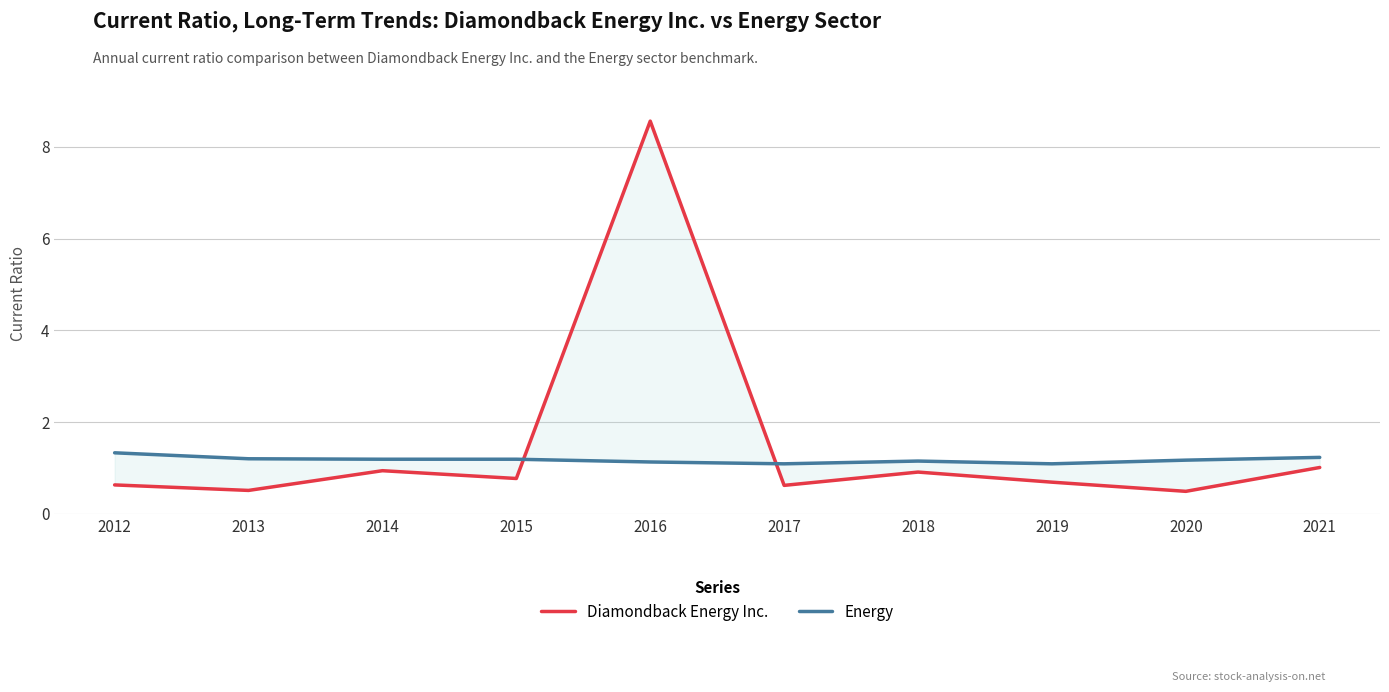

How many interior local valleys does the Diamondback Energy Inc. series have?

4